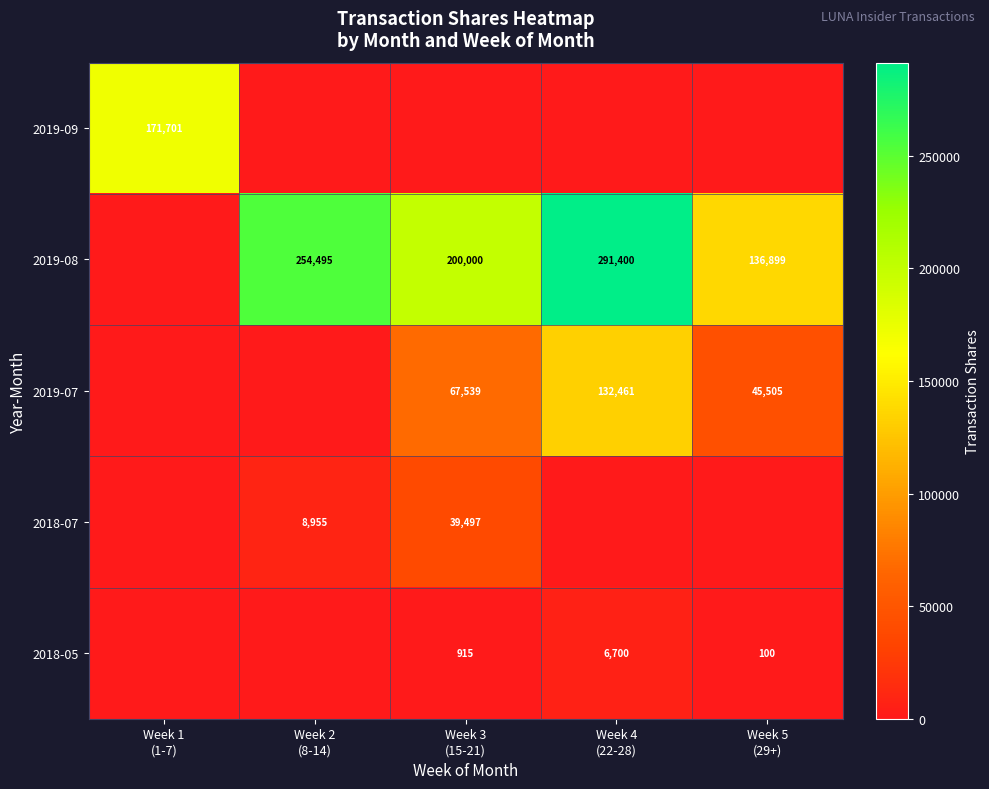

At how many categories does at least one series exceed 285083?

1